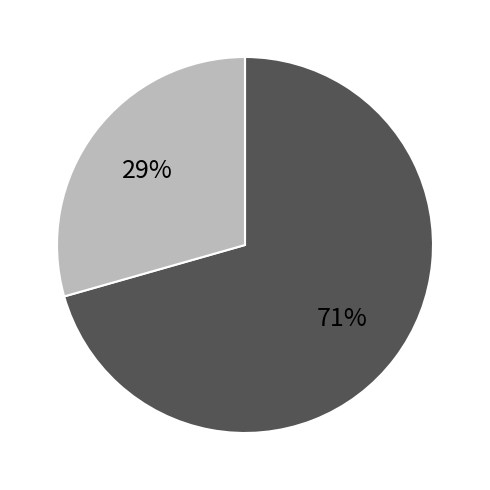

To the nearest percent, what is the average slice percentage?

50%